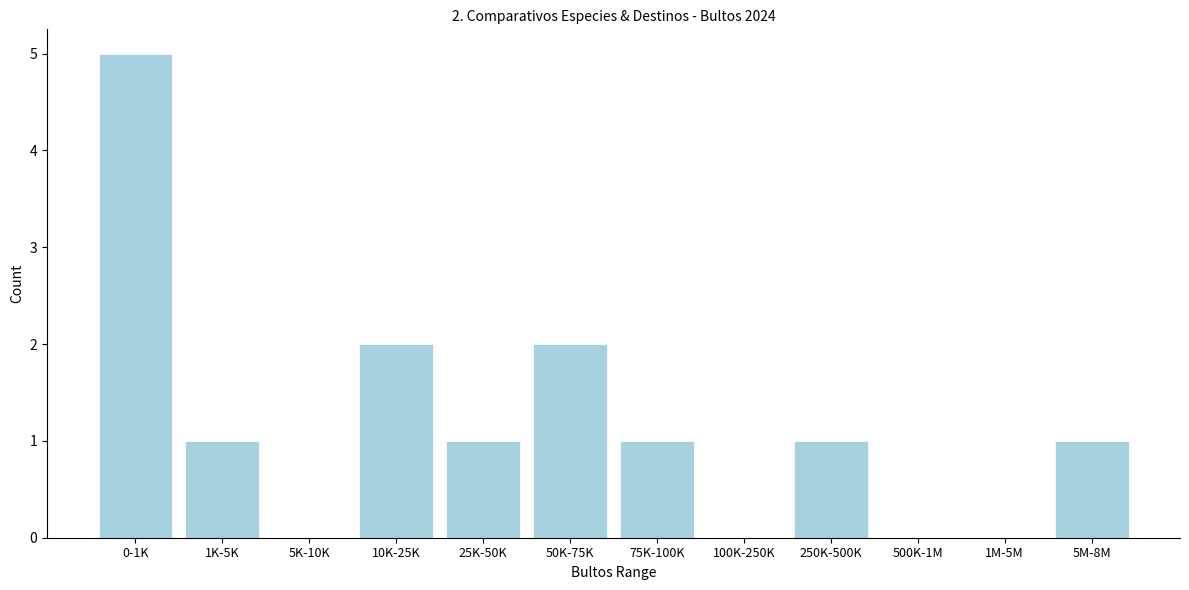

Reading left to right, list all the values displayed in this chart.

0-1K=5	1K-5K=1	5K-10K=0	10K-25K=2	25K-50K=1	50K-75K=2	75K-100K=1	100K-250K=0	250K-500K=1	500K-1M=0	1M-5M=0	5M-8M=1